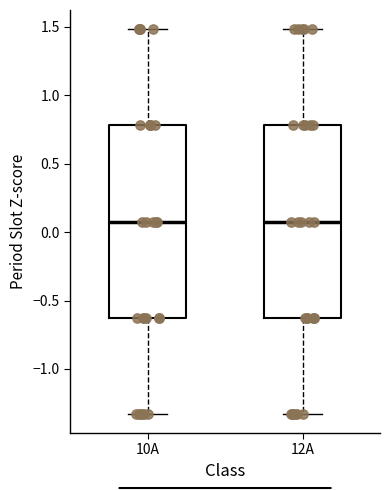

Where does the median line of the box for 10A sit on the y-axis? The values are not printed on the chart, so give them approximately, as read against the axis.

0.10